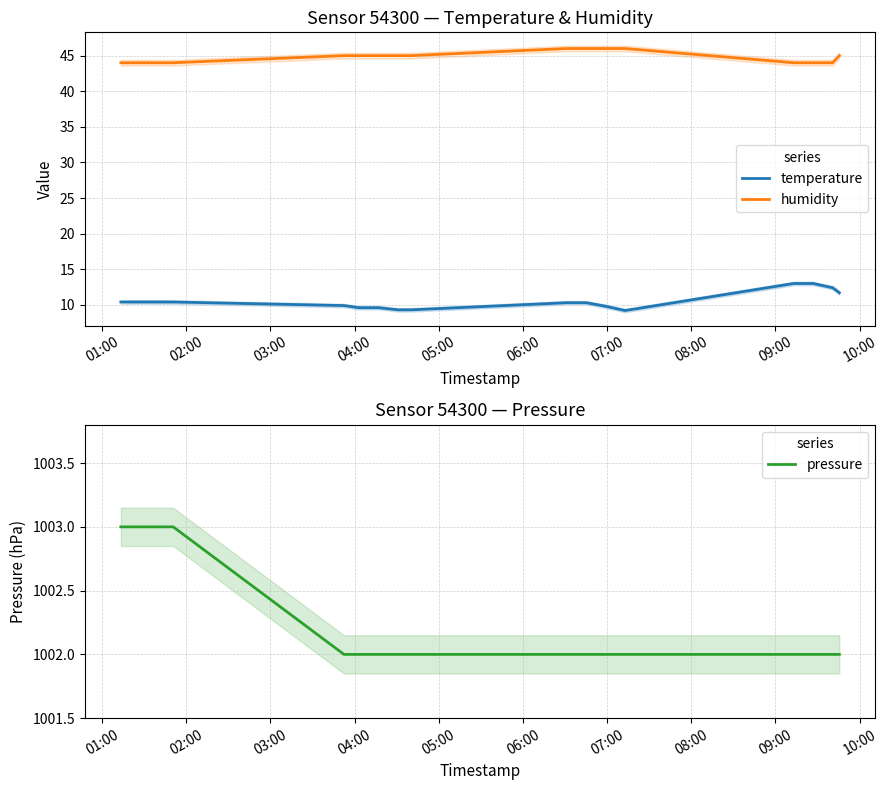

True or false: temperature and humidity cross at least once.

False